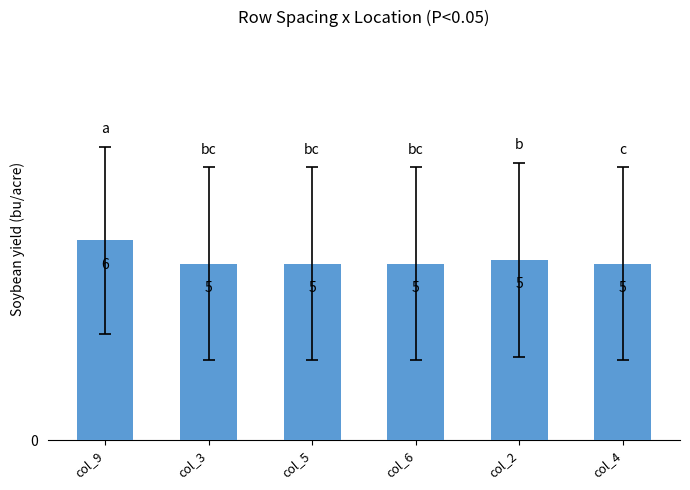

What is the difference between the second highest and second lowest values?

0.1